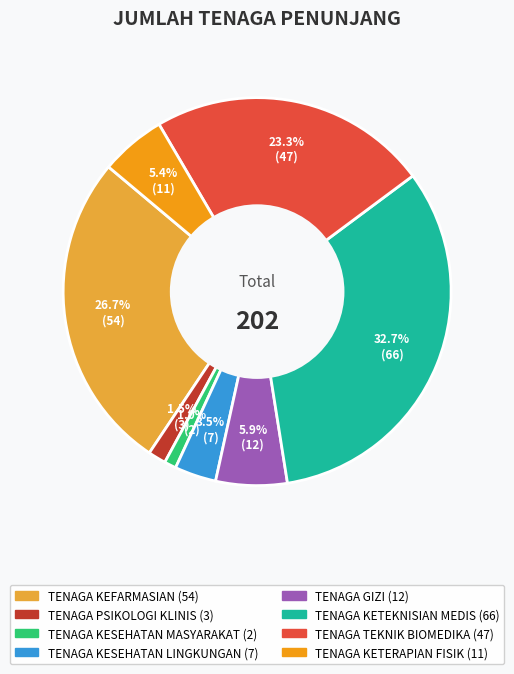

Which slice is the largest?

TENAGA KETEKNISIAN MEDIS